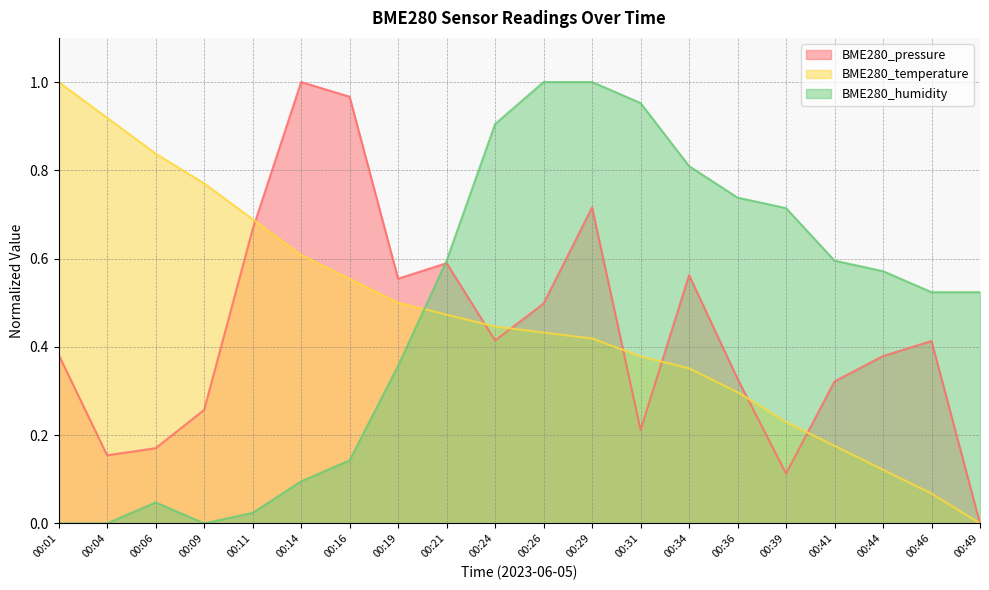

What is the difference between the maximum and second lowest values in the BME280_temperature series?

0.9